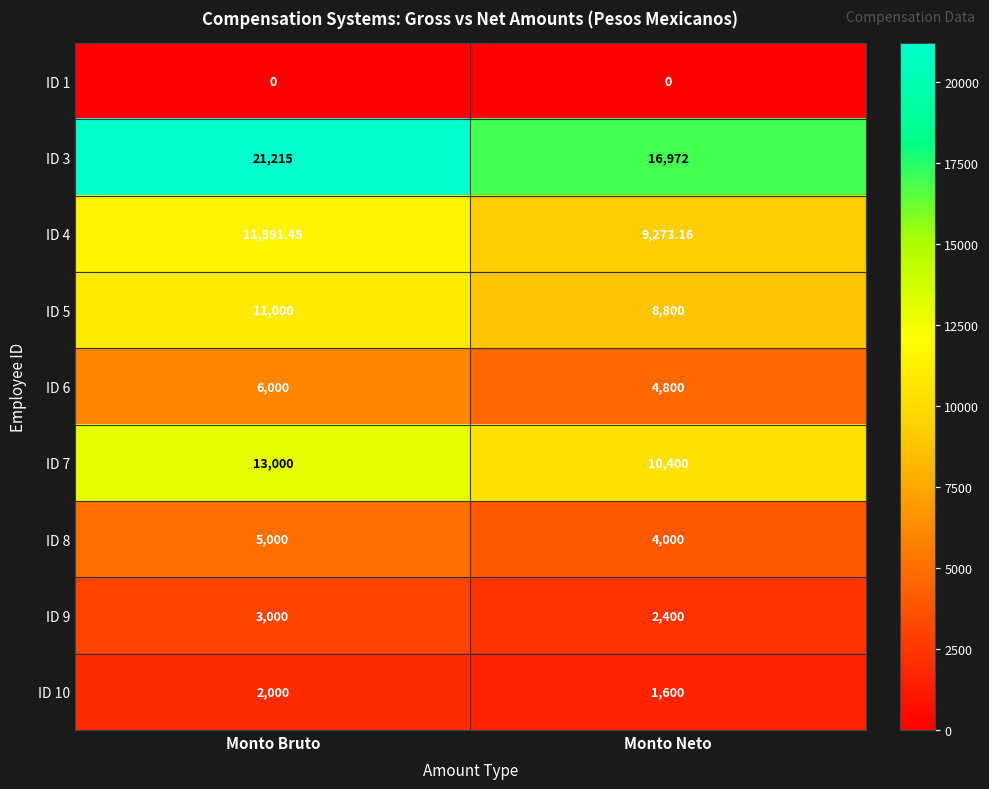

Is the value of ID 6 at Monto Neto greater than the value of ID 10 at Monto Bruto?

Yes